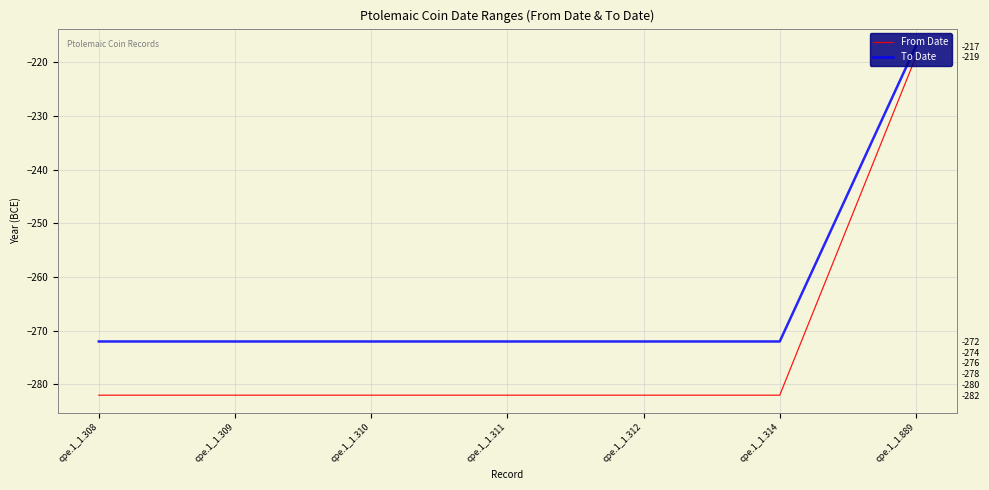

True or false: To Date and From Date intersect in this chart.

False